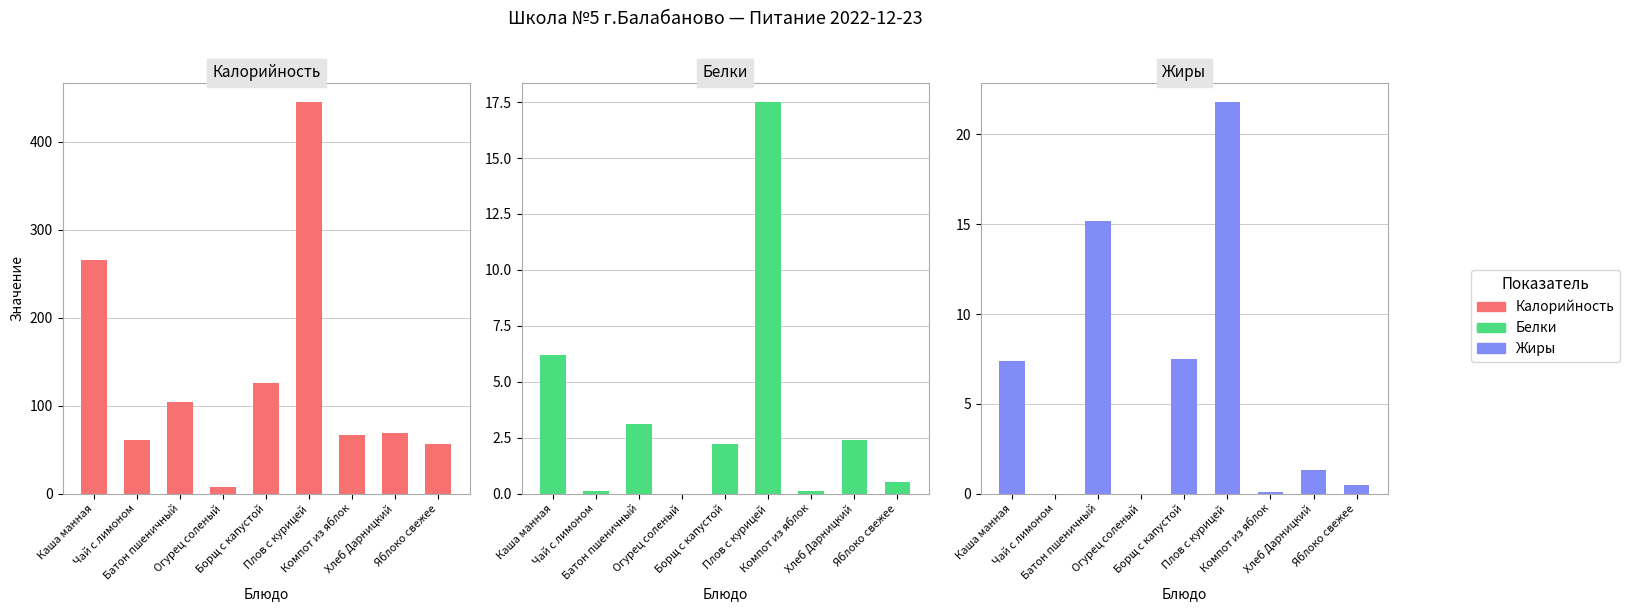

Which series has the largest total across all categories?

Калорийность